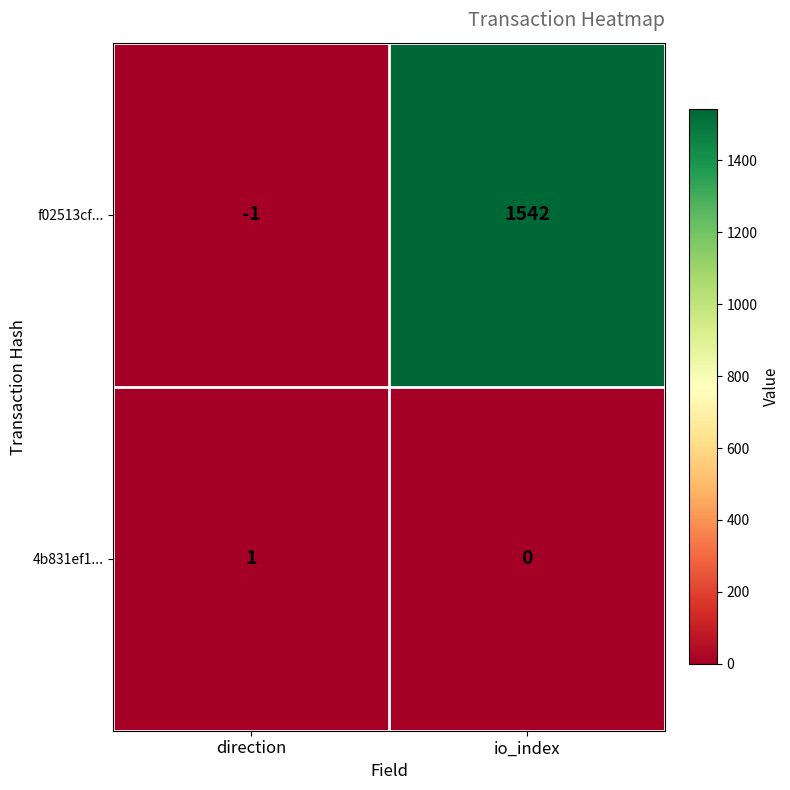

List the series in order of their overall mean, lowest first.

4b831ef1..., f02513cf...